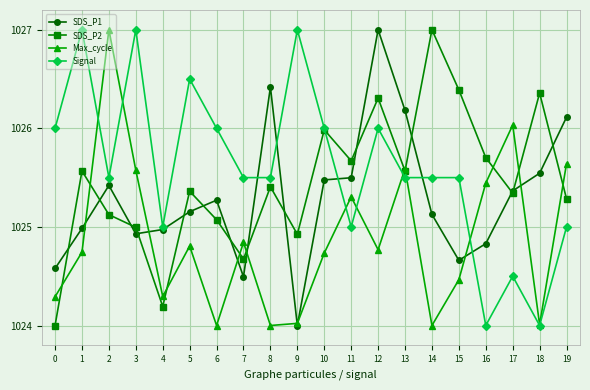

Where is Max_cycle nearest to the value 1025?

7